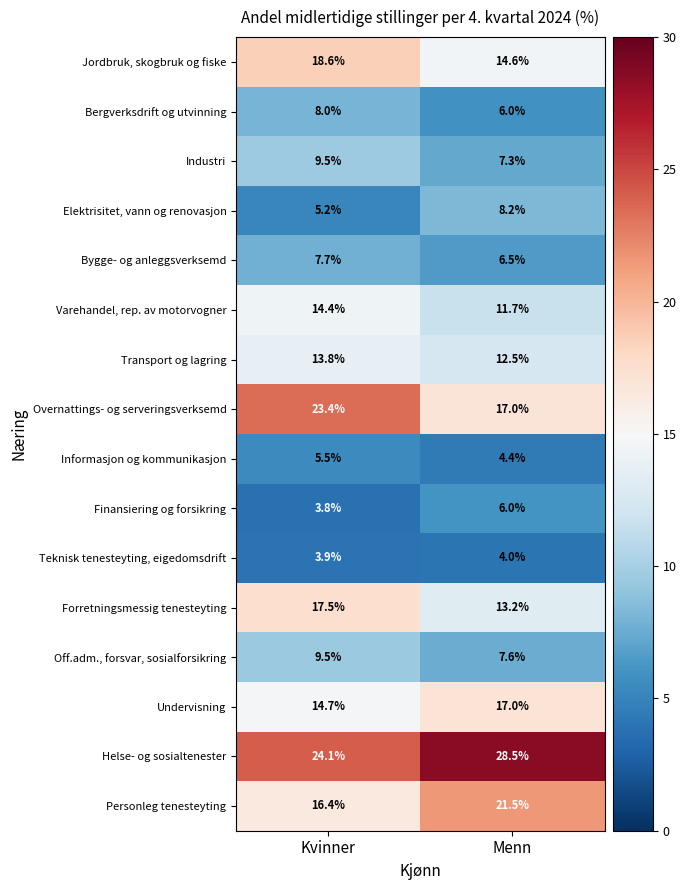

Rank the categories by Teknisk tenesteyting, eigedomsdrift value from lowest to highest.

Kvinner, Menn